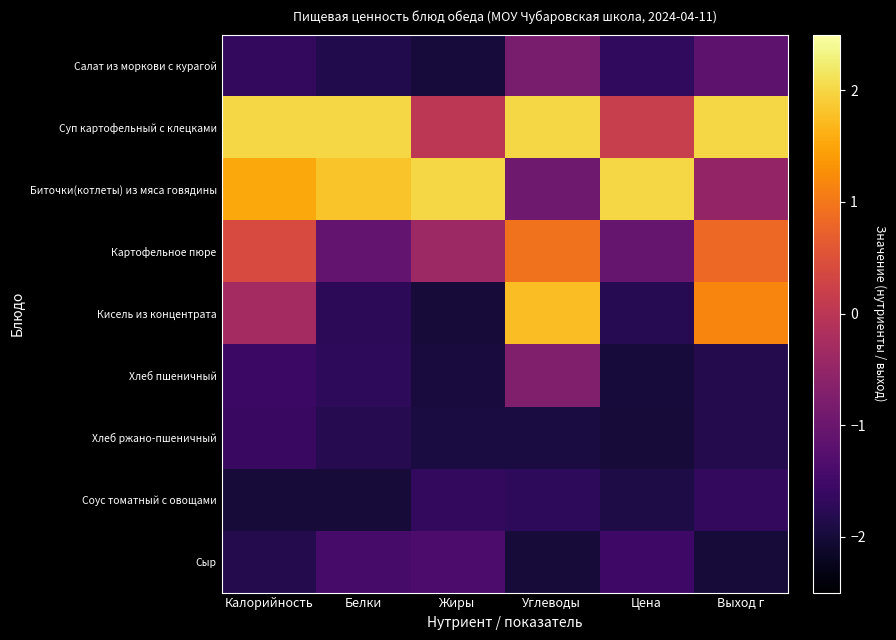

Reading right to left, list all the values displayed in this chart.

Салат из моркови с курагой: Выход г=-1.2	Цена=-1.7	Углеводы=-0.8	Жиры=-2.0	Белки=-1.8	Калорийность=-1.7
Суп картофельный с клецками: Выход г=2.0	Цена=0.2	Углеводы=2.0	Жиры=0.0	Белки=2.0	Калорийность=2.0
Биточки(котлеты) из мяса говядины: Выход г=-0.5	Цена=2.0	Углеводы=-0.9	Жиры=2.0	Белки=1.8	Калорийность=1.5
Картофельное пюре: Выход г=0.8	Цена=-1.1	Углеводы=0.9	Жиры=-0.4	Белки=-1.1	Калорийность=0.4
Кисель из концентрата: Выход г=1.2	Цена=-1.8	Углеводы=1.7	Жиры=-2.0	Белки=-1.7	Калорийность=-0.3
Хлеб пшеничный: Выход г=-1.8	Цена=-2.0	Углеводы=-0.7	Жиры=-2.0	Белки=-1.7	Калорийность=-1.6
Хлеб ржано-пшеничный: Выход г=-1.8	Цена=-2.0	Углеводы=-1.9	Жиры=-1.9	Белки=-1.8	Калорийность=-1.6
Соус томатный с овощами: Выход г=-1.7	Цена=-1.9	Углеводы=-1.7	Жиры=-1.7	Белки=-2.0	Калорийность=-2.0
Сыр: Выход г=-2.0	Цена=-1.5	Углеводы=-2.0	Жиры=-1.4	Белки=-1.4	Калорийность=-1.8